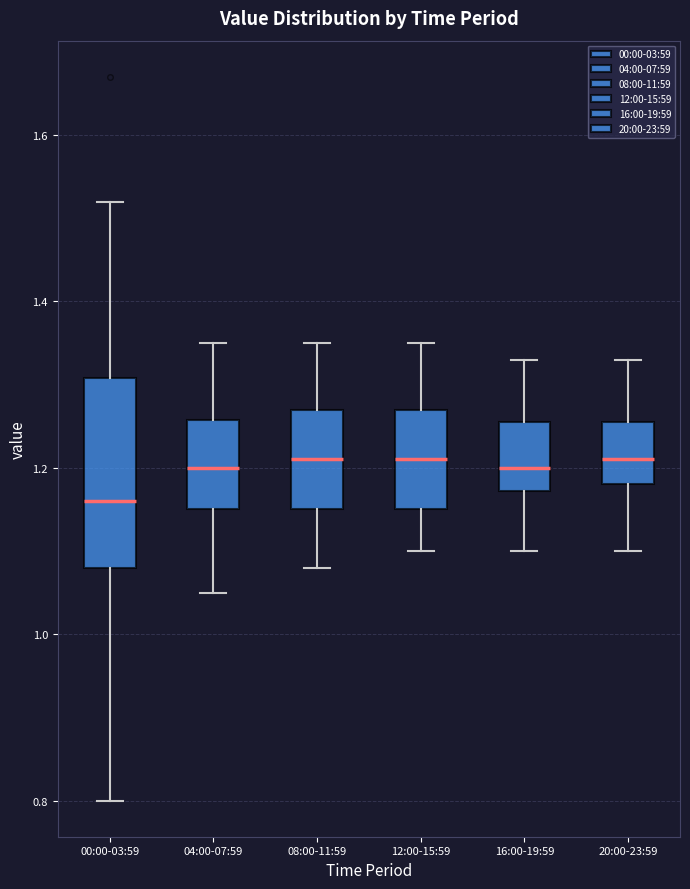

Comparing the boxes themselves (not the whiskers), which one is the tallest?

00:00-03:59